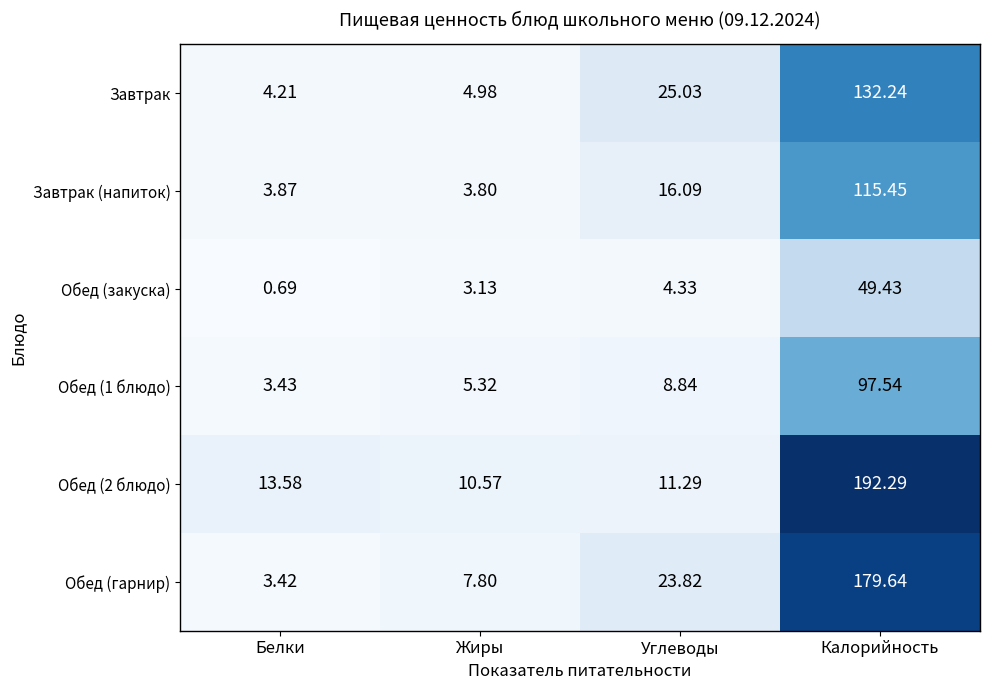

How many values in the Завтрак (напиток) series are below 16?

2